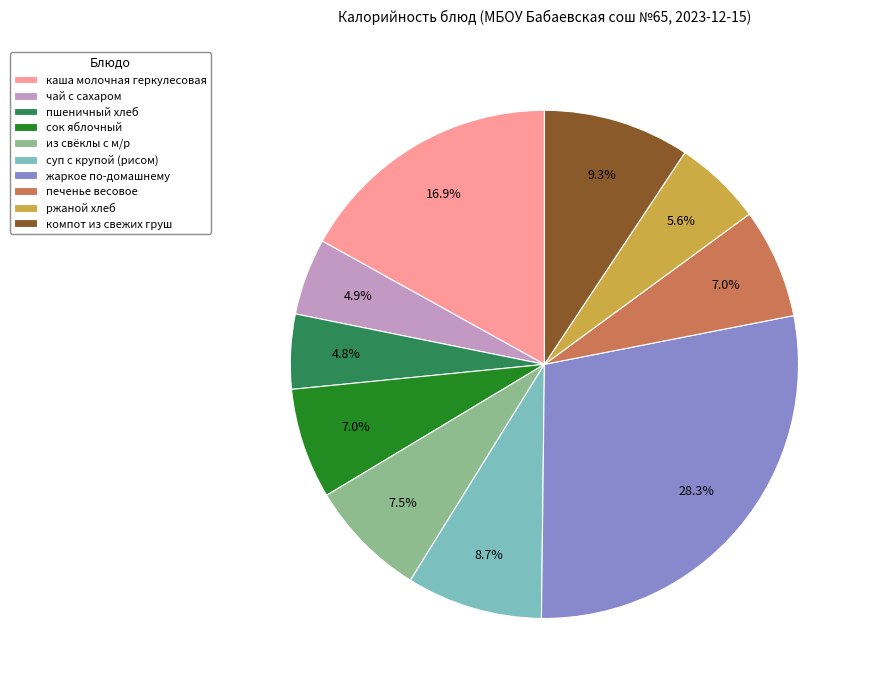

Does жаркое по-домашнему represent more than half of the total?

No